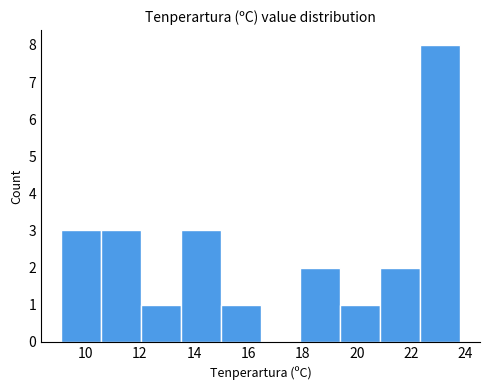

How tall is the bar that spans 13.6 to 15.0 on the x-axis? Neither the bar edges nor the heights are printed on the chart, so give them approximately, as read against the axes.

3